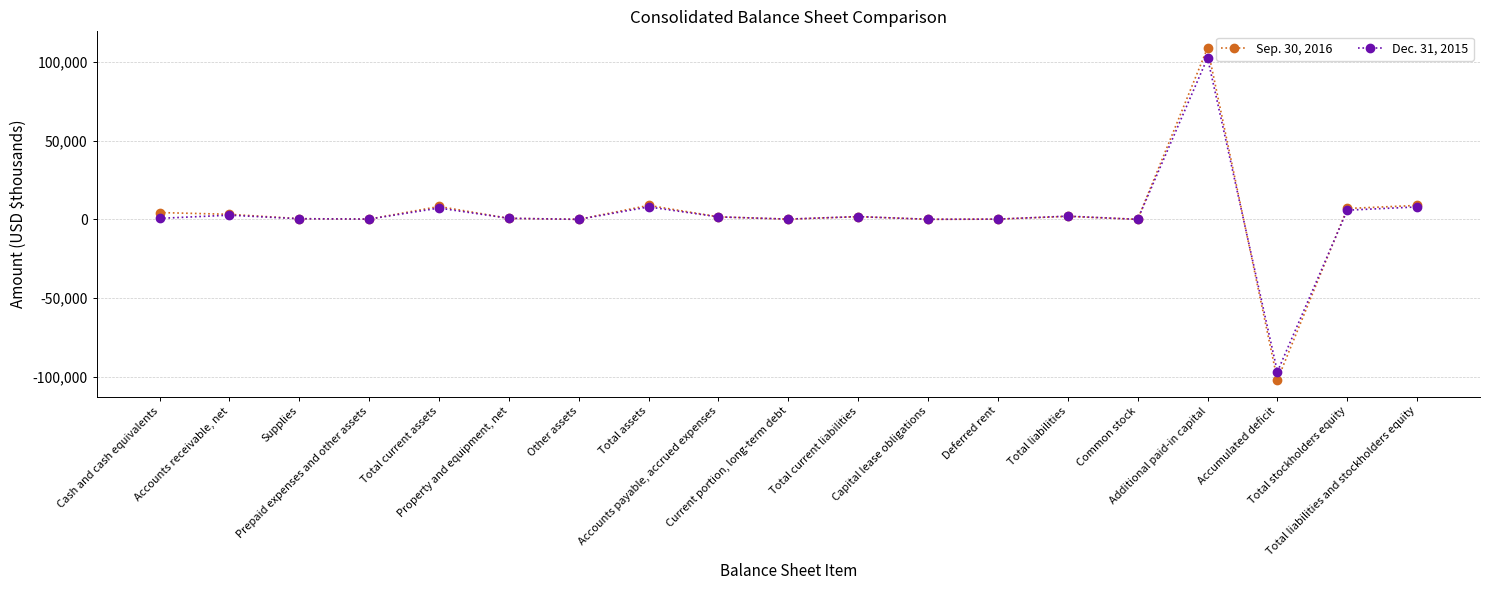

Read the Sep. 30, 2016 value at Accumulated deficit.

-102031